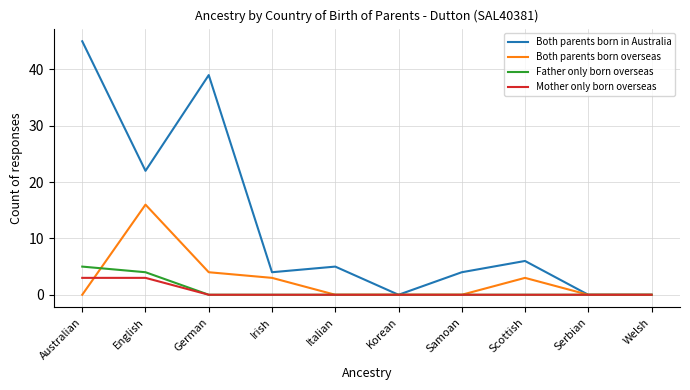

Reading left to right, what are all the values shown in this chart?

Both parents born in Australia: Australian=45	English=22	German=39	Irish=4	Italian=5	Korean=0	Samoan=4	Scottish=6	Serbian=0	Welsh=0
Both parents born overseas: Australian=0	English=16	German=4	Irish=3	Italian=0	Korean=0	Samoan=0	Scottish=3	Serbian=0	Welsh=0
Father only born overseas: Australian=5	English=4	German=0	Irish=0	Italian=0	Korean=0	Samoan=0	Scottish=0	Serbian=0	Welsh=0
Mother only born overseas: Australian=3	English=3	German=0	Irish=0	Italian=0	Korean=0	Samoan=0	Scottish=0	Serbian=0	Welsh=0